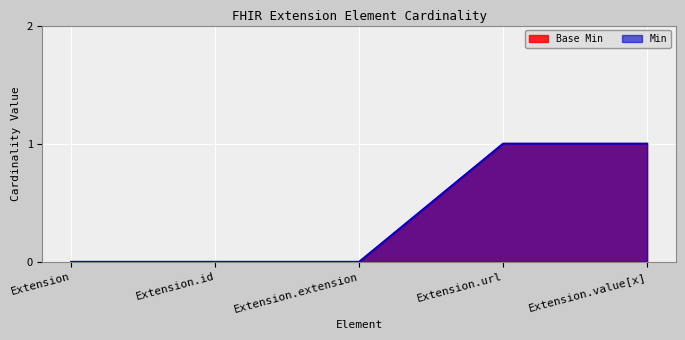

What value does the Min series have at Extension.value[x]?

1